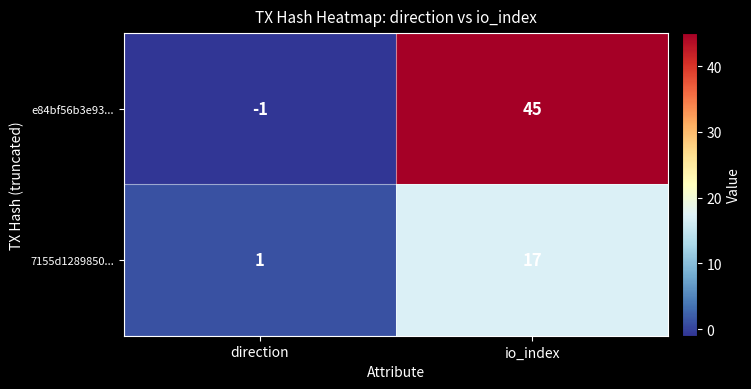

What is the greatest value displayed?

45